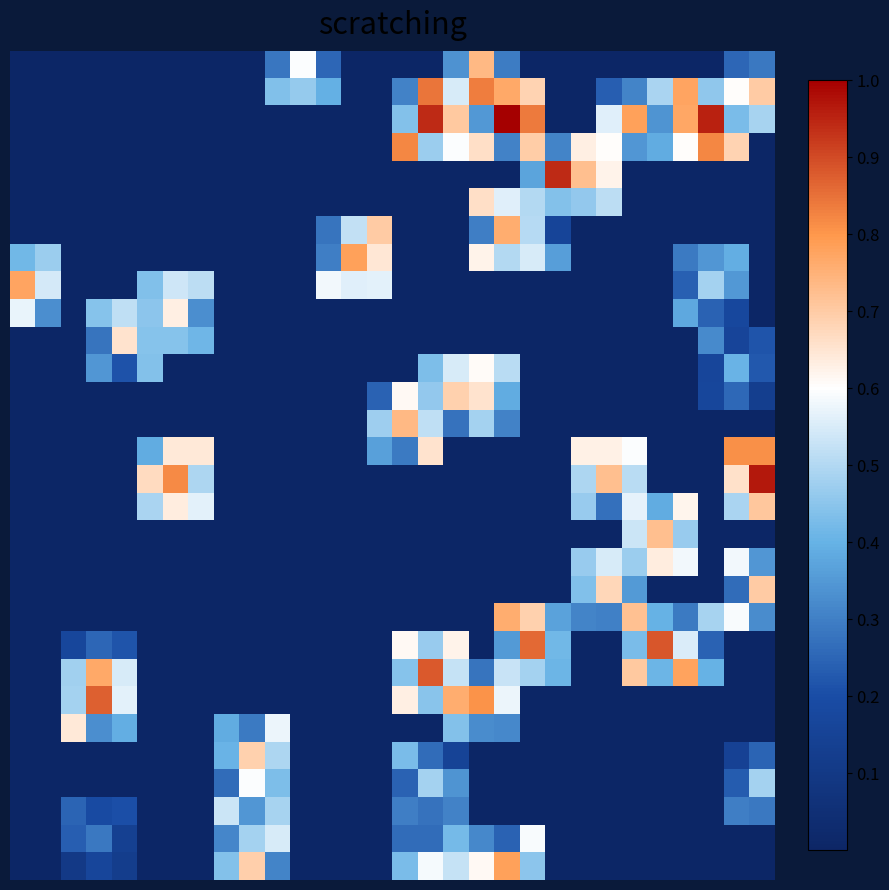

At which category is the sum across all series the highest?

19